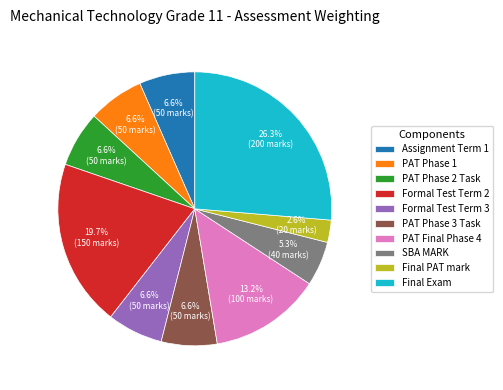

What is the ratio of the value at PAT Phase 2 Task to the value at Formal Test Term 3?

1.0